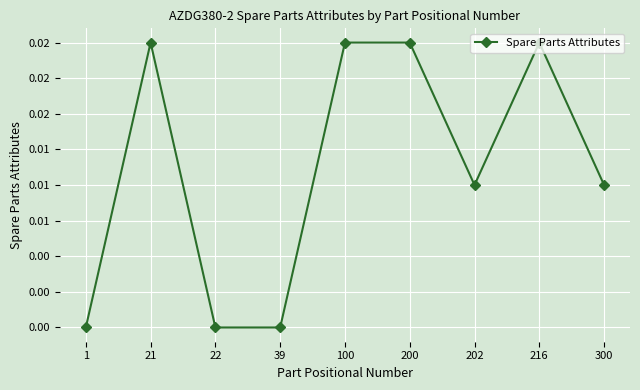

True or false: the data has more than 0 interior local peaks.

True